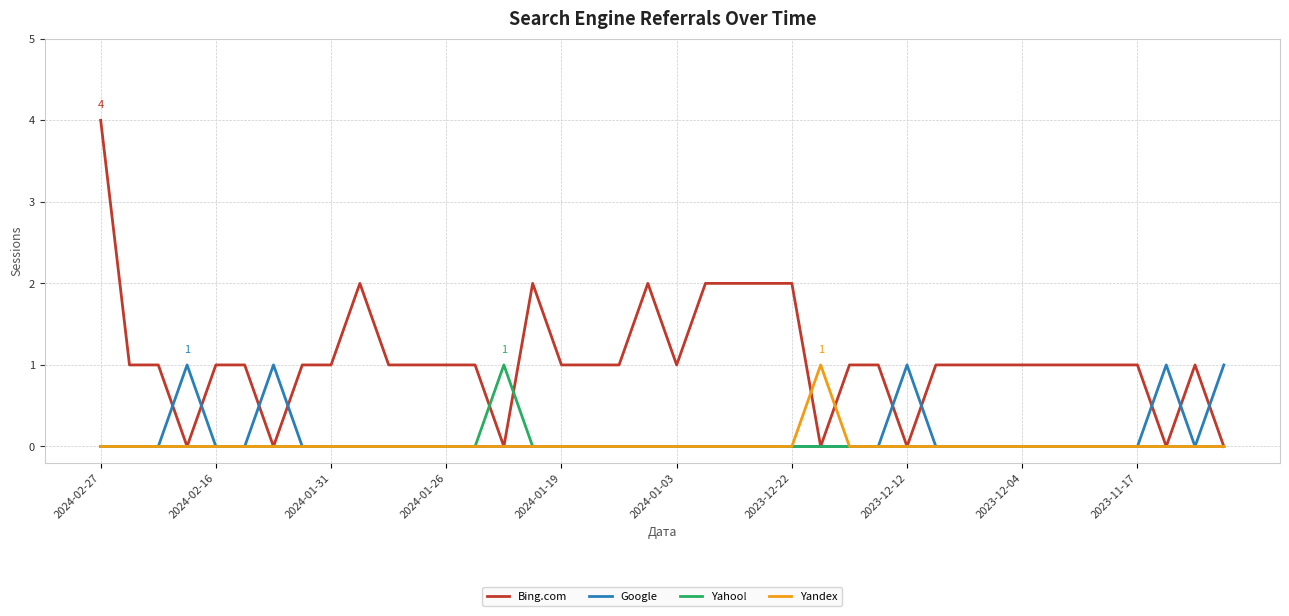

What is the greatest value displayed?

4